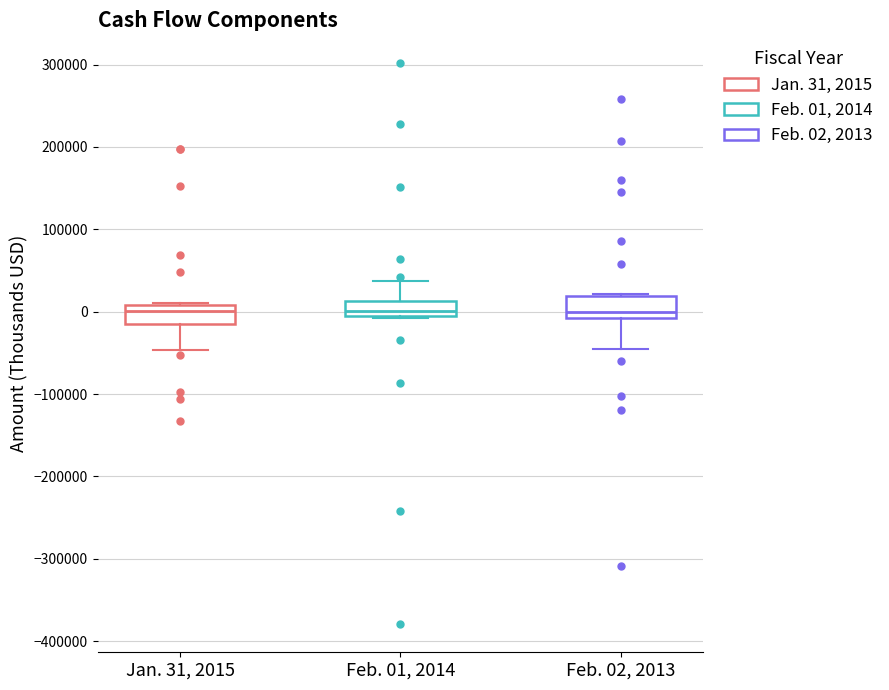

Reading left to right, transcribe this box plot: for each box, give where its median line is, the range the box spans, and where its two whiskers end, as read against the y-axis. The values are not printed on the chart, so give them approximately, as read against the axis.

Jan. 31, 2015: median 0, box -20000 to 10000, whiskers -50000 to 10000
Feb. 01, 2014: median 0, box -10000 to 10000, whiskers -10000 to 40000
Feb. 02, 2013: median 0, box -10000 to 20000, whiskers -40000 to 20000